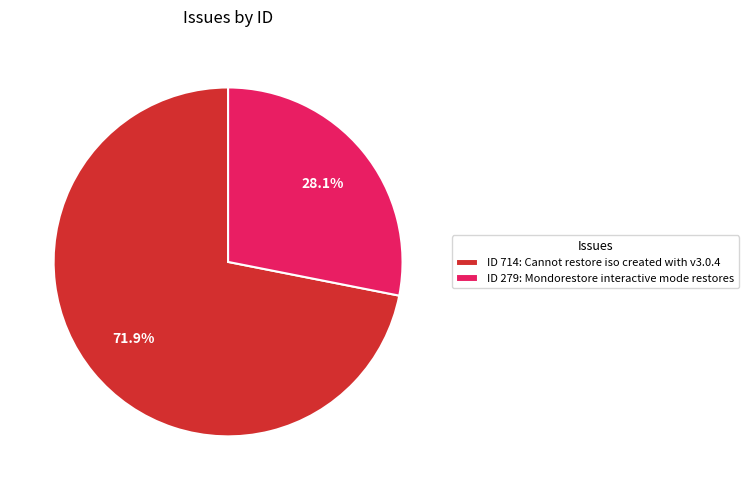

What percentage is NOT represented by ID 279: Mondorestore interactive mode restores?

71.9%